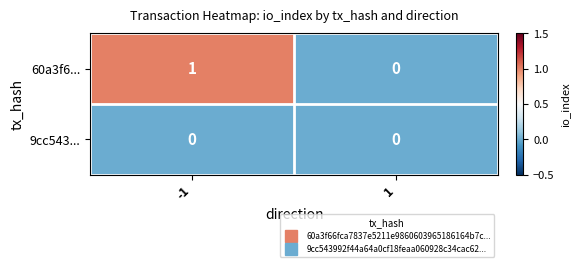

At which category is the sum across all series the highest?

-1